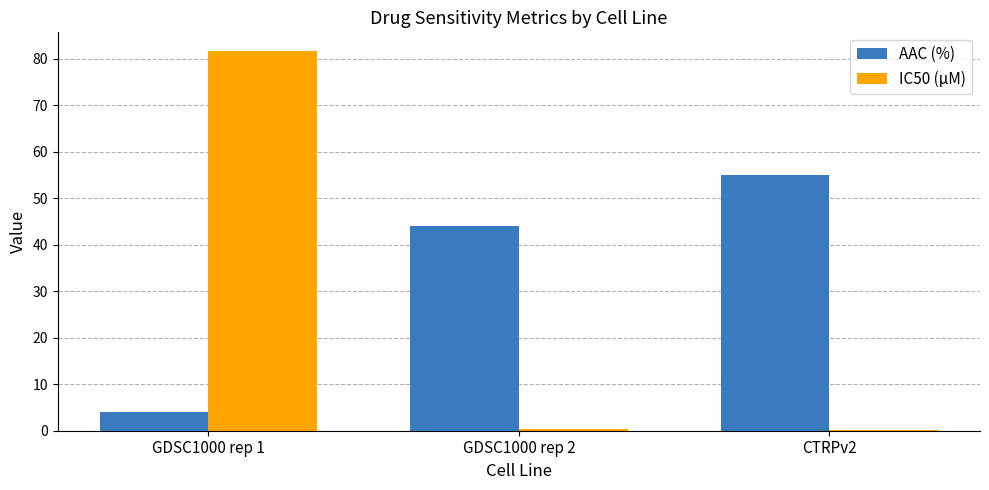

Is the value of AAC (%) at CTRPv2 greater than the value of IC50 (µM) at GDSC1000 rep 2?

Yes